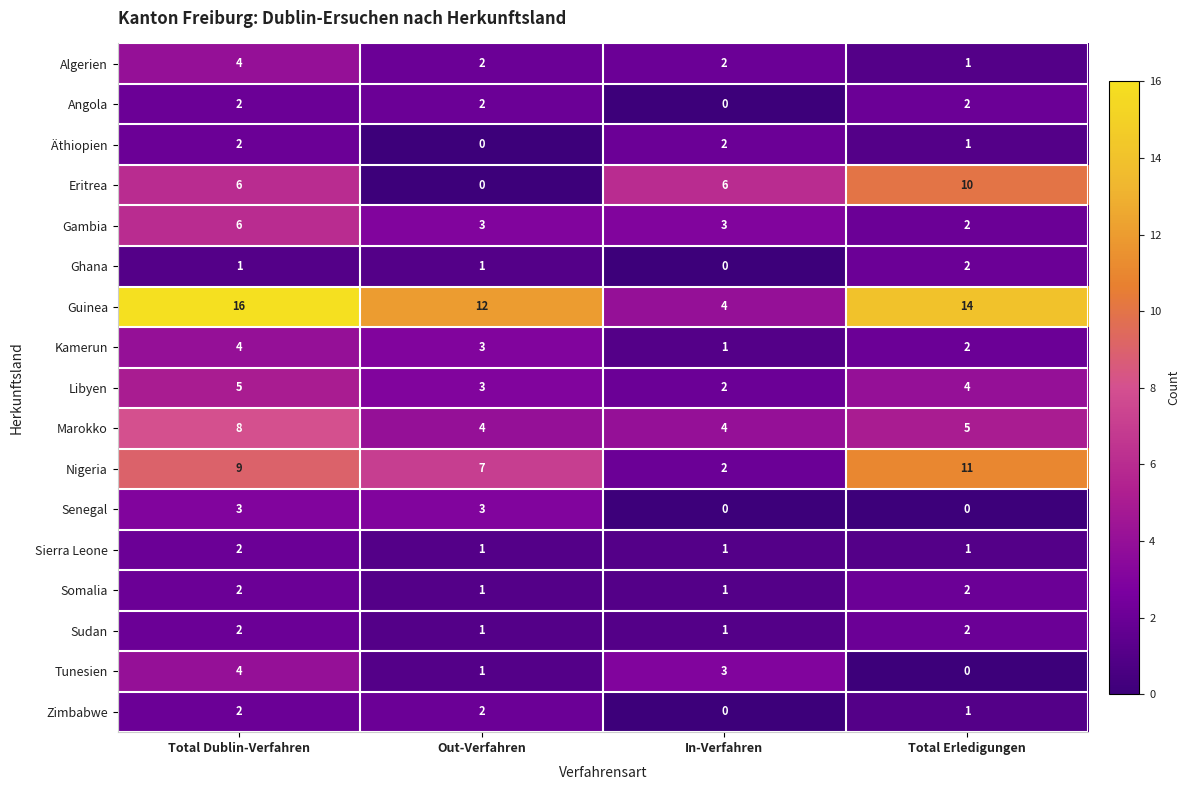

What is the total value across all series at Total Dublin-Verfahren?

78